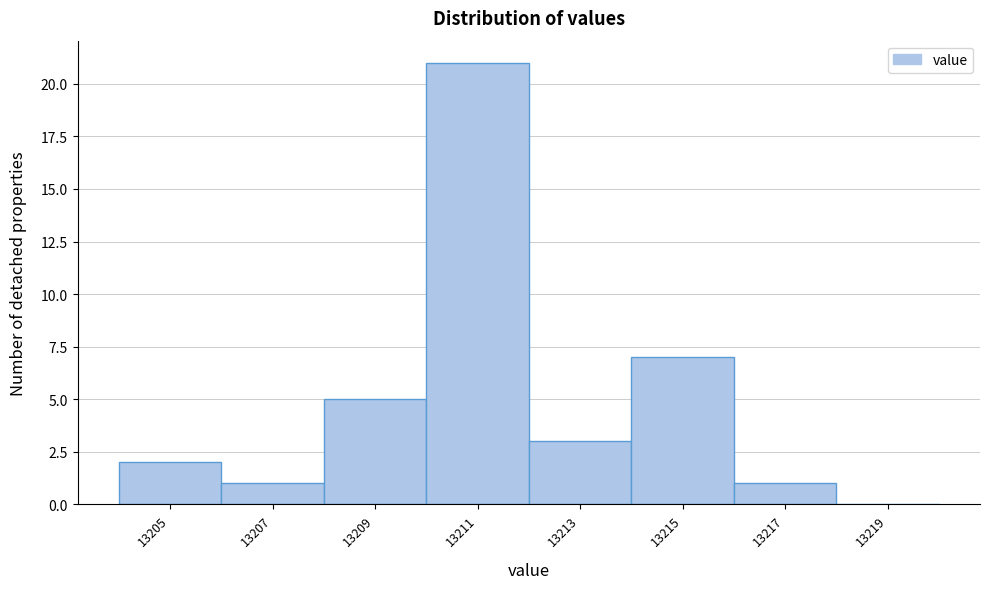

How tall is the bar that spans 13214 to 13216 on the x-axis? The values are not printed on the chart, so give them approximately, as read against the axis.

7